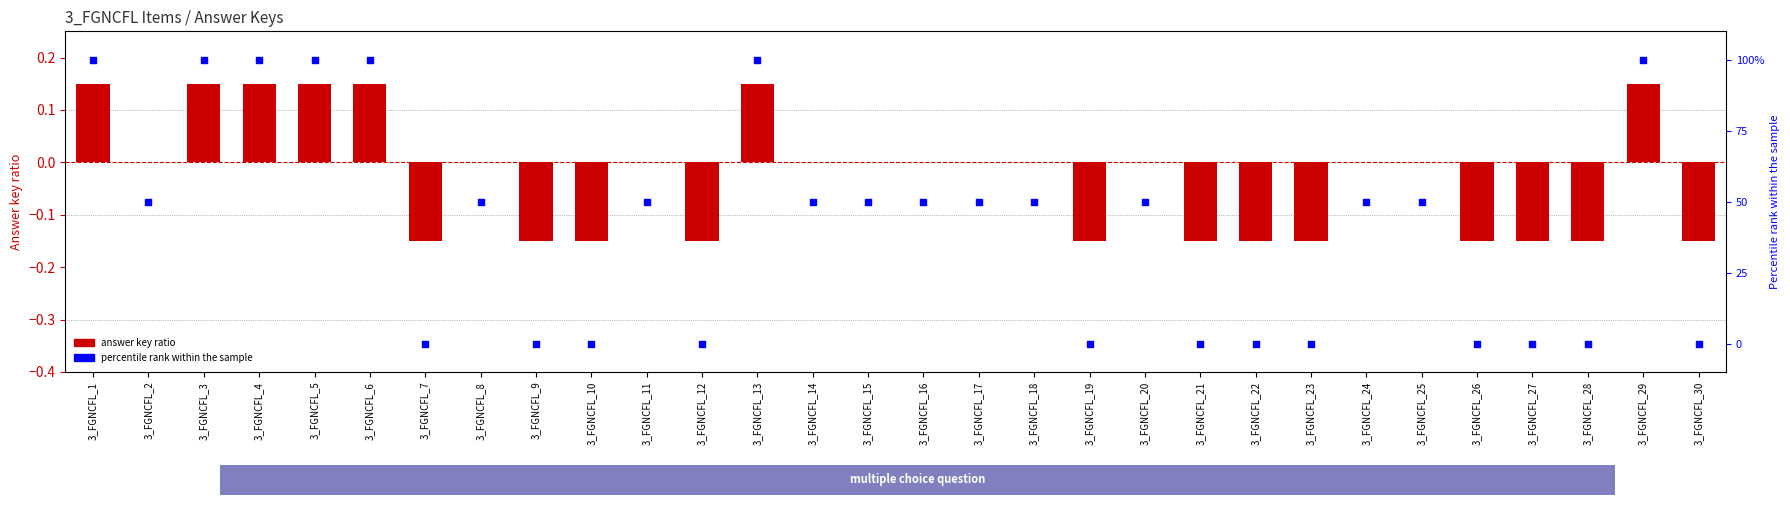

Which series has the largest total across all categories?

Percentile rank (answer key)